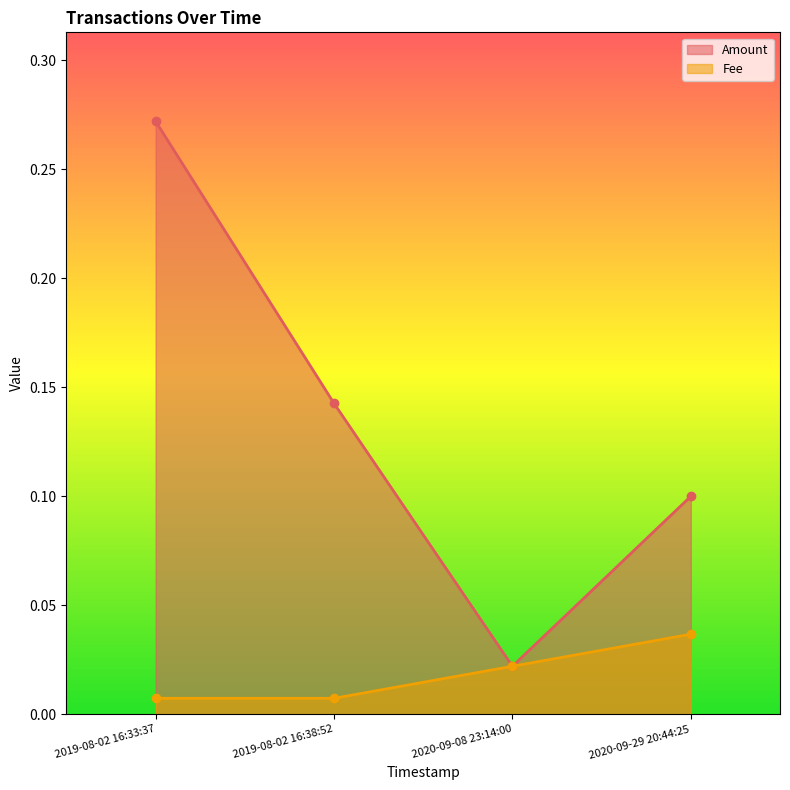

Reading right to left, what are all the values shown in this chart?

Amount: 2020-09-29 20:44:25=0.1	2020-09-08 23:14:00=0.0	2019-08-02 16:38:52=0.1	2019-08-02 16:33:37=0.3
Fee: 2020-09-29 20:44:25=0.0	2020-09-08 23:14:00=0.0	2019-08-02 16:38:52=0.0	2019-08-02 16:33:37=0.0